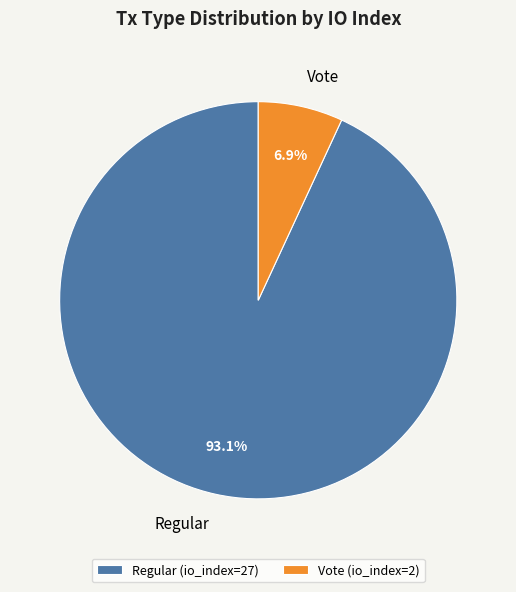

To the nearest percent, what portion does Vote represent?

7%